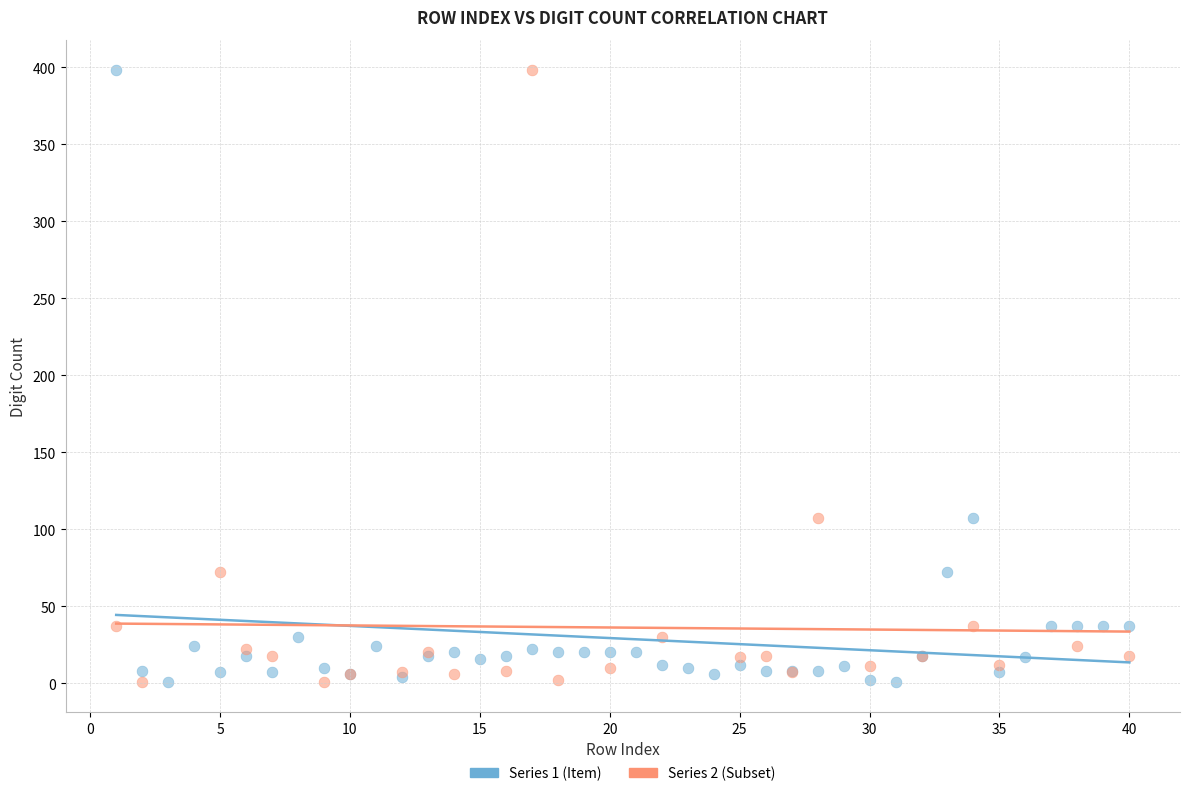

What are all the series names shown in the legend?

Series 1 (Item), Series 2 (Subset)